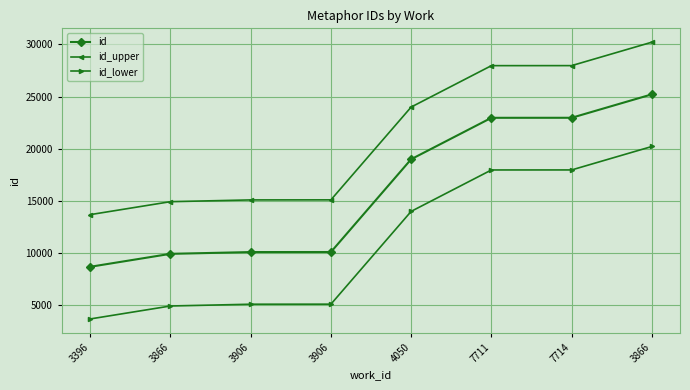

The value of id_lower at 7711 is 5075. True or false?

False